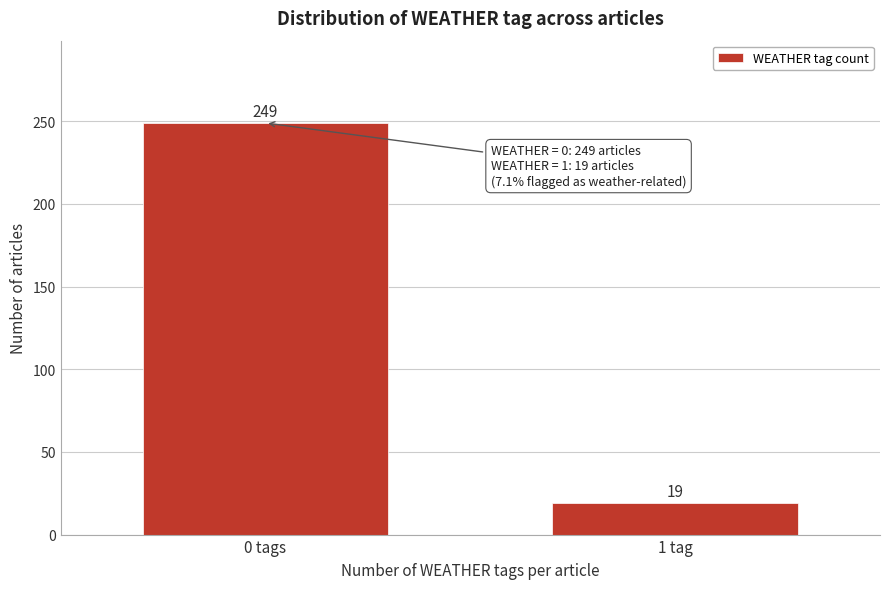

Reading left to right, list all the values displayed in this chart.

0 tags=249	1 tag=19